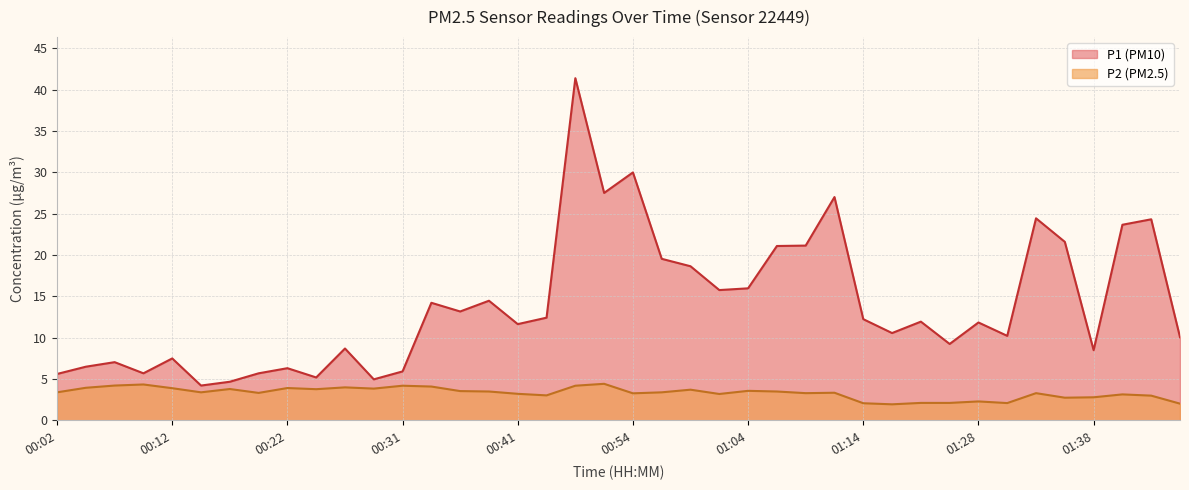

True or false: P1 has more than 2 points higher than both neighbors.

True